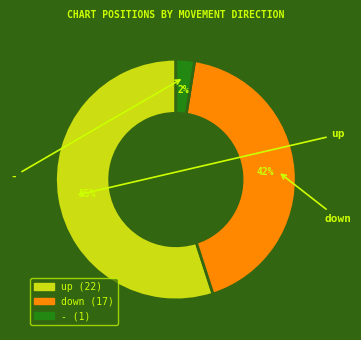

To the nearest percent, what percentage of the pie is down?

42%